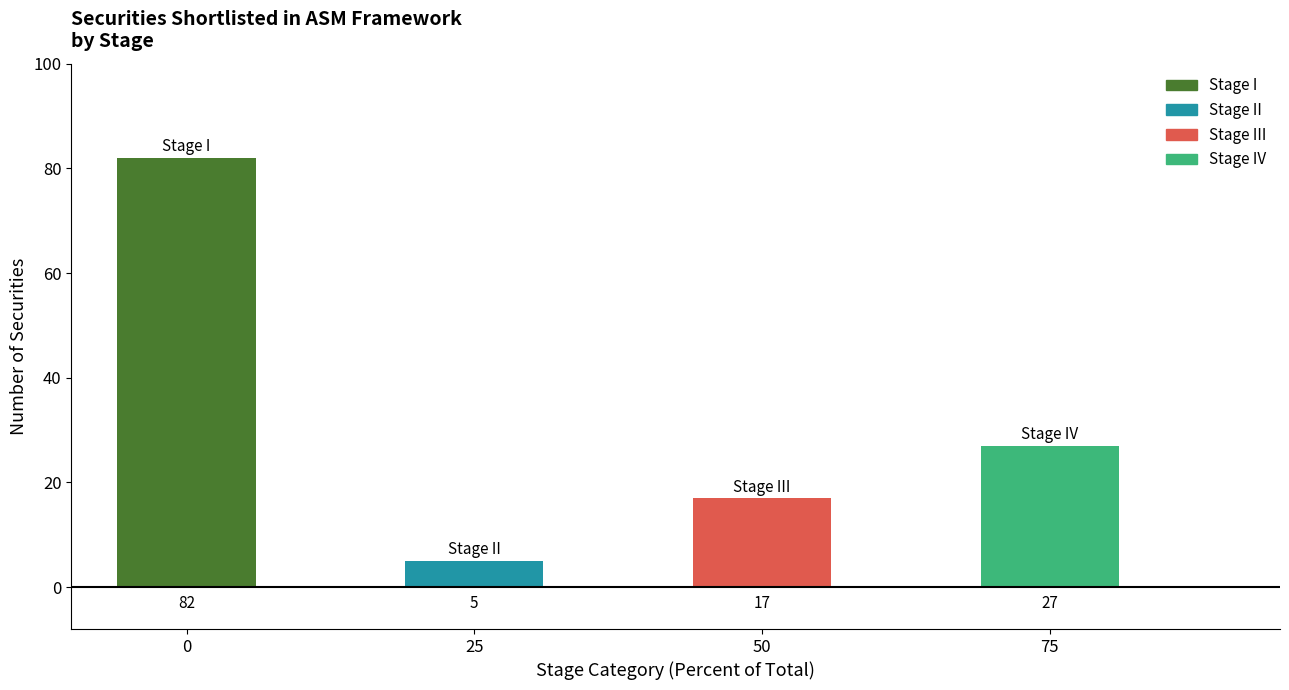

The value at 50 is 17. True or false?

True